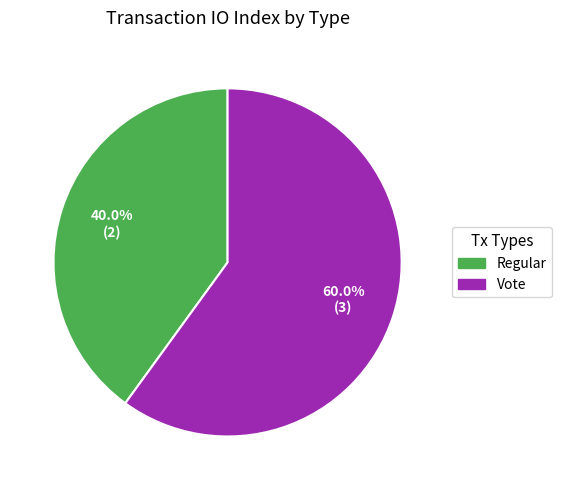

Is there any slice that represents more than half of the pie?

Yes